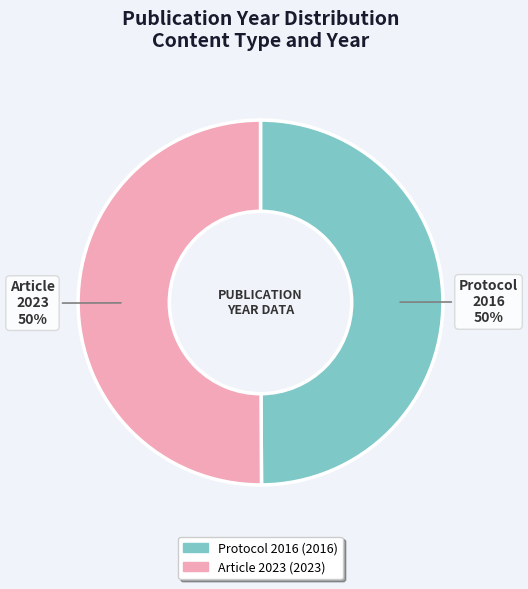

To the nearest percent, what percentage of the pie is Article 2023?

50%